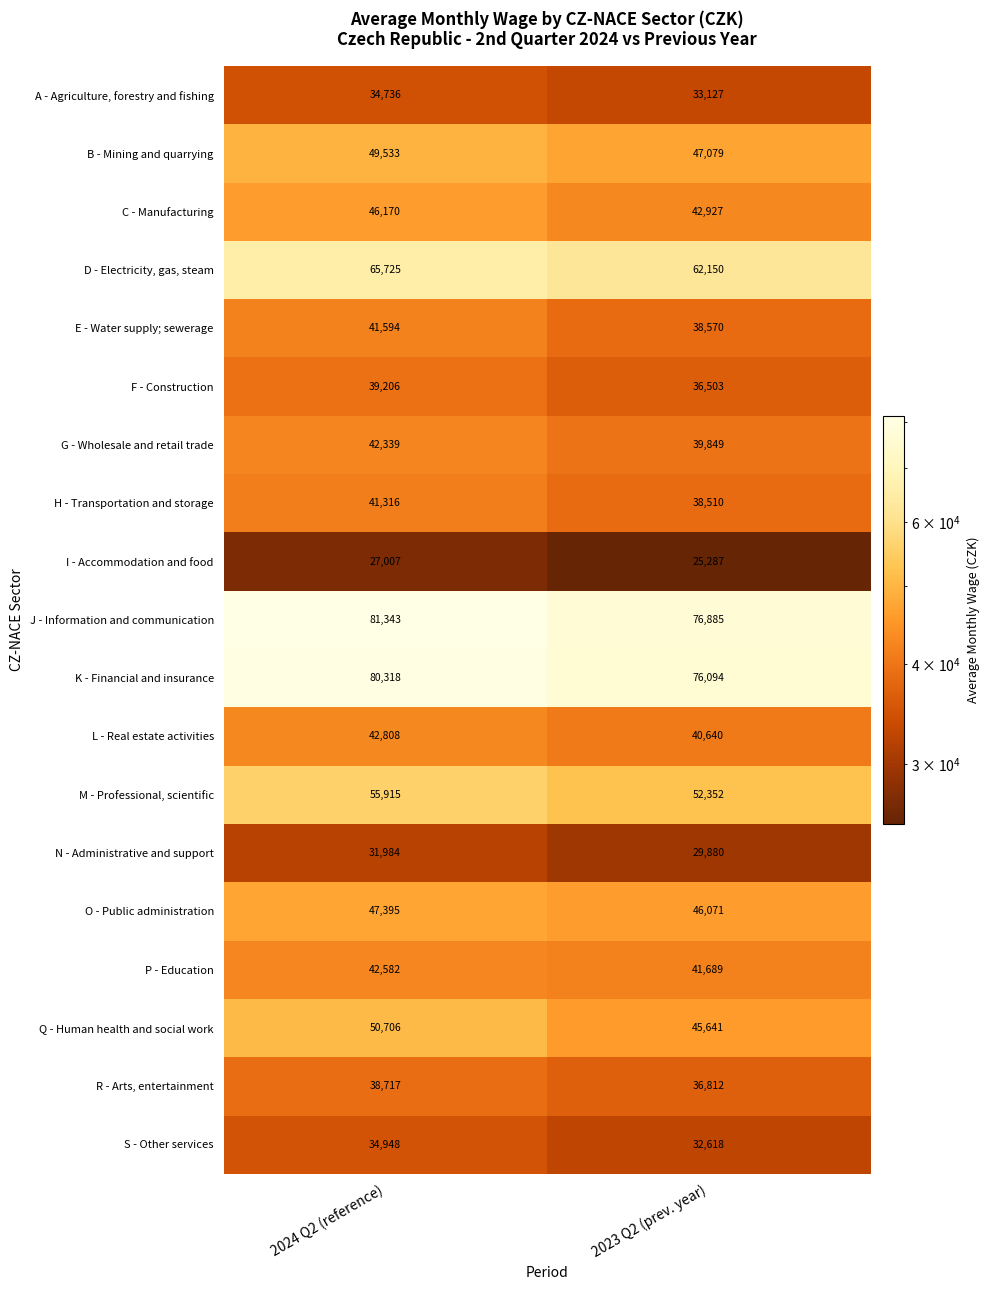

Rank the series at 2024 Q2 (reference) from highest to lowest value.

J - Information and communication, K - Financial and insurance, D - Electricity, gas, steam, M - Professional, scientific, Q - Human health and social work, B - Mining and quarrying, O - Public administration, C - Manufacturing, L - Real estate activities, P - Education, G - Wholesale and retail trade, E - Water supply; sewerage, H - Transportation and storage, F - Construction, R - Arts, entertainment, S - Other services, A - Agriculture, forestry and fishing, N - Administrative and support, I - Accommodation and food